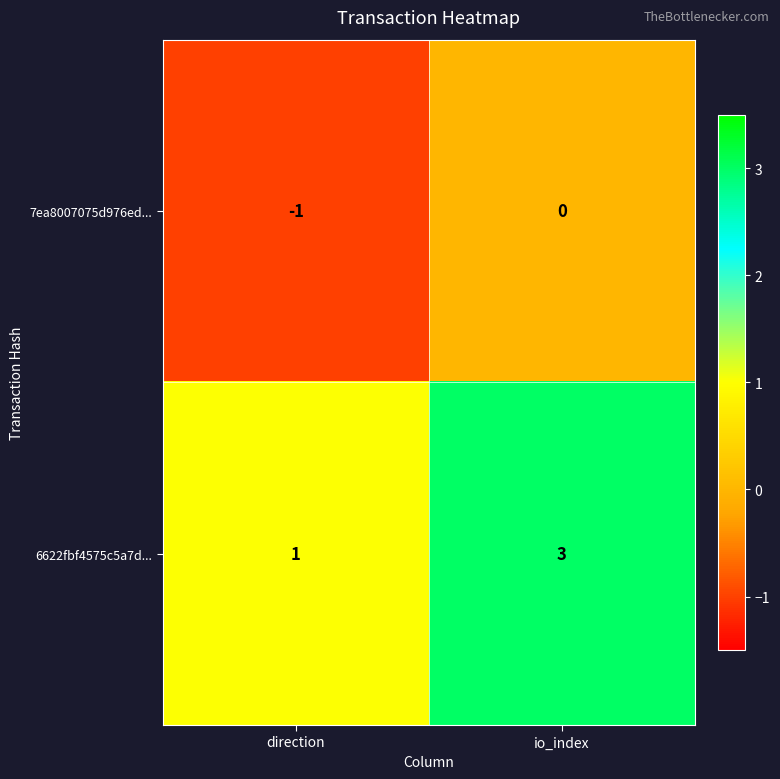

Is it true that 7ea8007075d976ed... equals -1 at io_index?

False